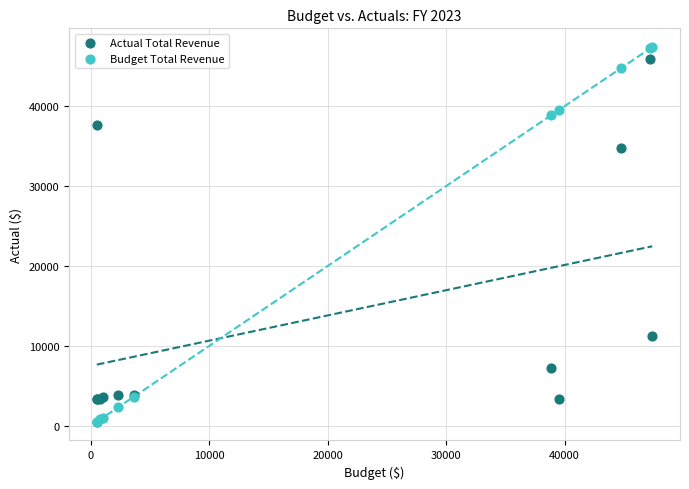

What are all the series names shown in the legend?

Actual Total Revenue, Budget Total Revenue